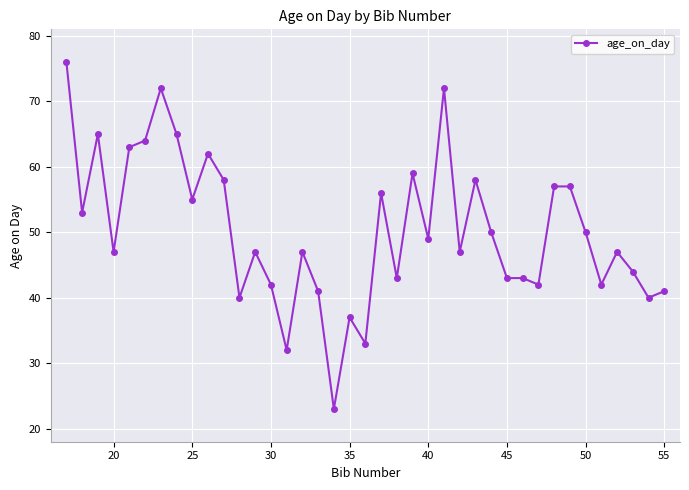

What is the average value?

50